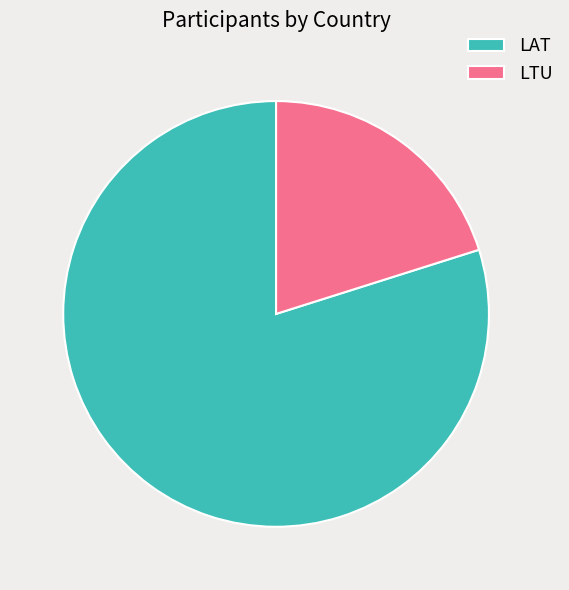

What is the largest slice in the pie chart?

LAT